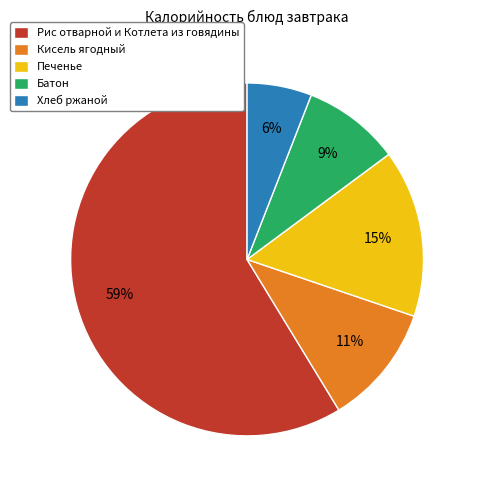

Is there any slice that represents more than half of the pie?

Yes